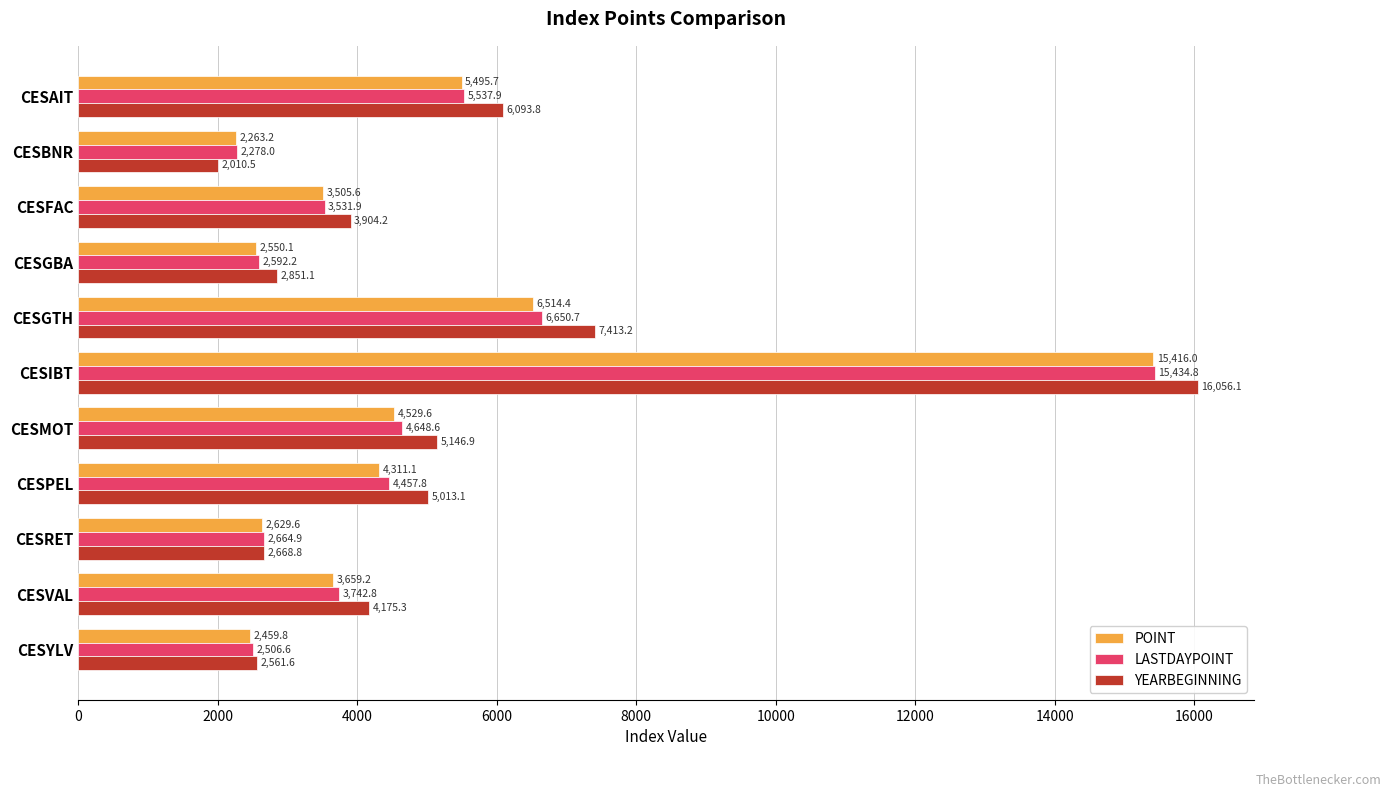

At which category is the sum across all series the highest?

CESIBT